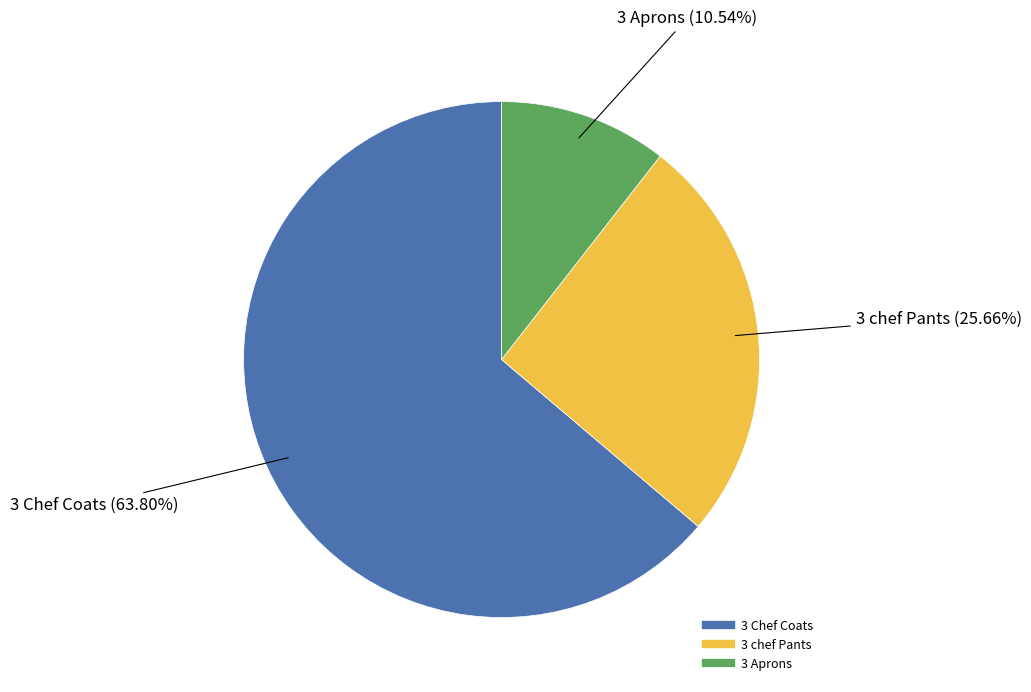

Approximately how many times larger is the value at 3 Chef Coats compared to 3 chef Pants?

2.5